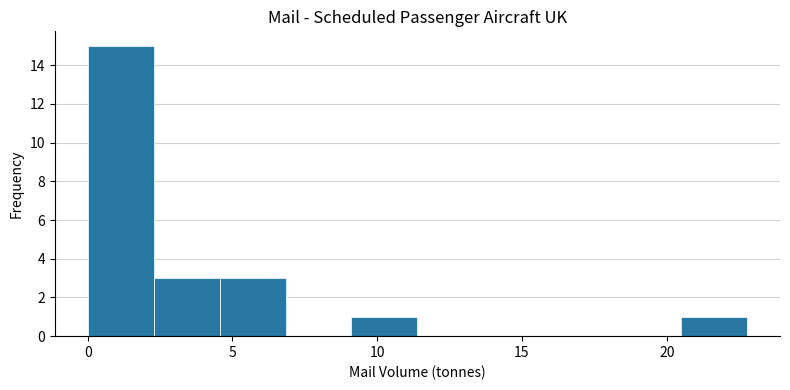

Which range on the x-axis has the tallest bar?

0.0 to 2.5